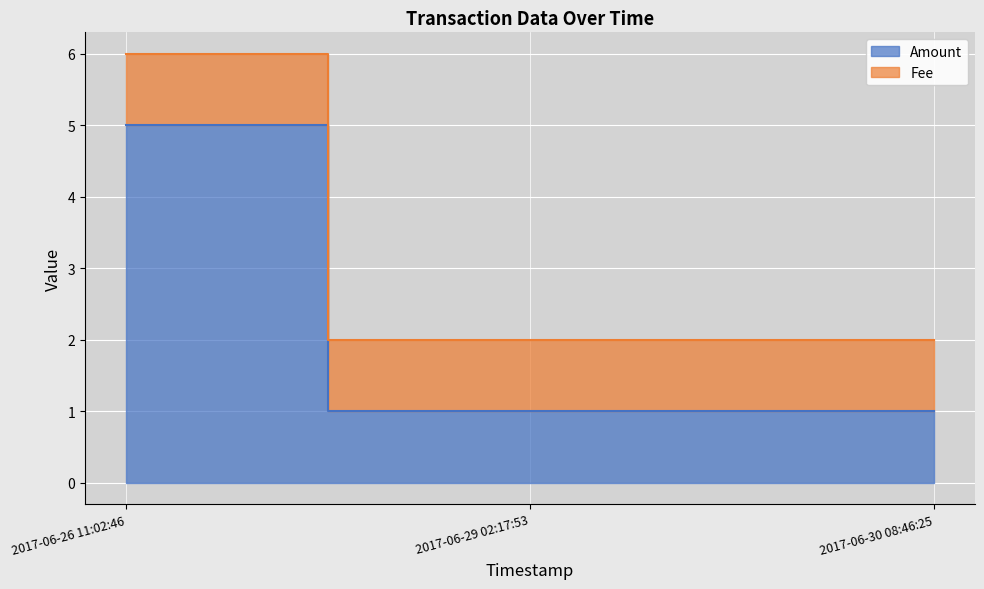

What is the sum of the values at 2017-06-30 08:46:25 and 2017-06-29 02:17:53?

2